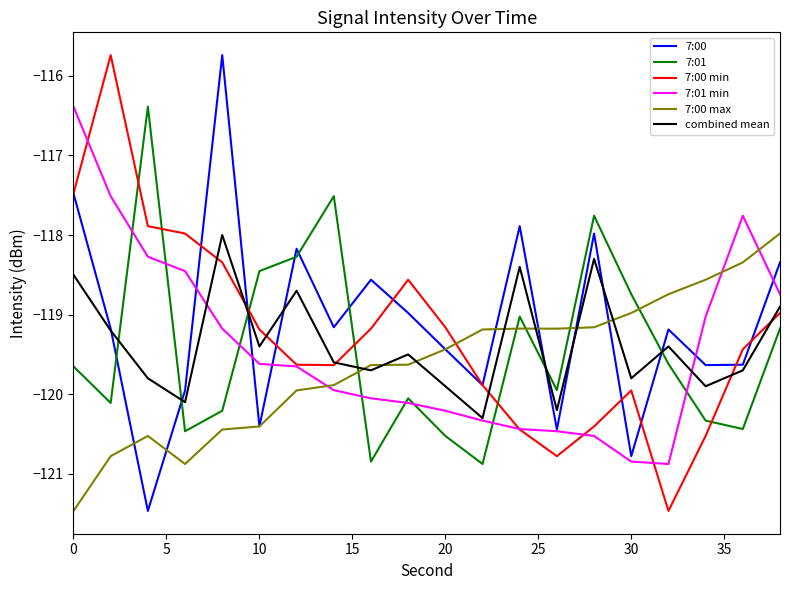

True or false: 7:00 max and 7:00 min cross at least once.

True